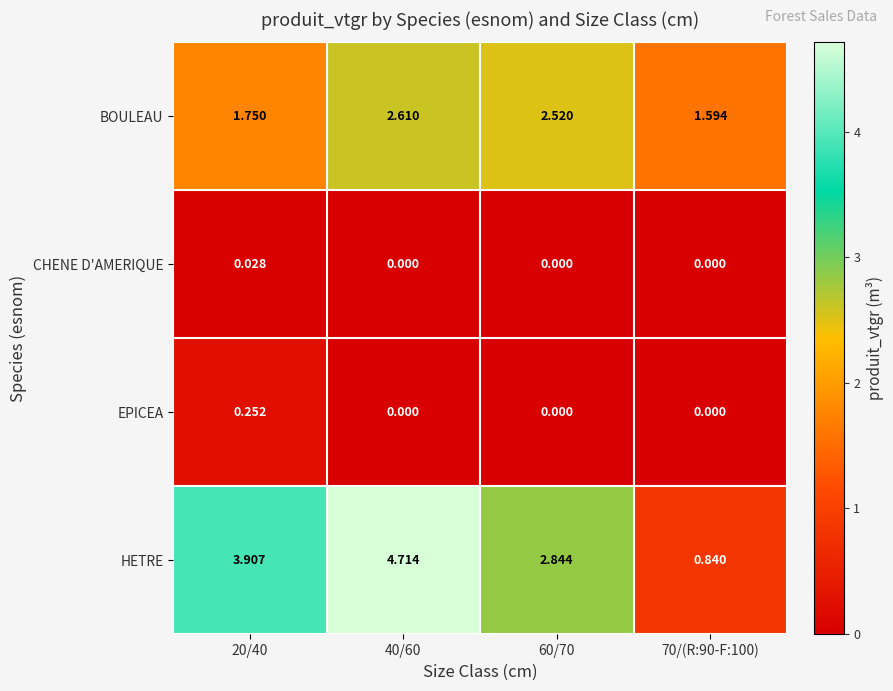

What is the maximum value shown in the chart?

4.7